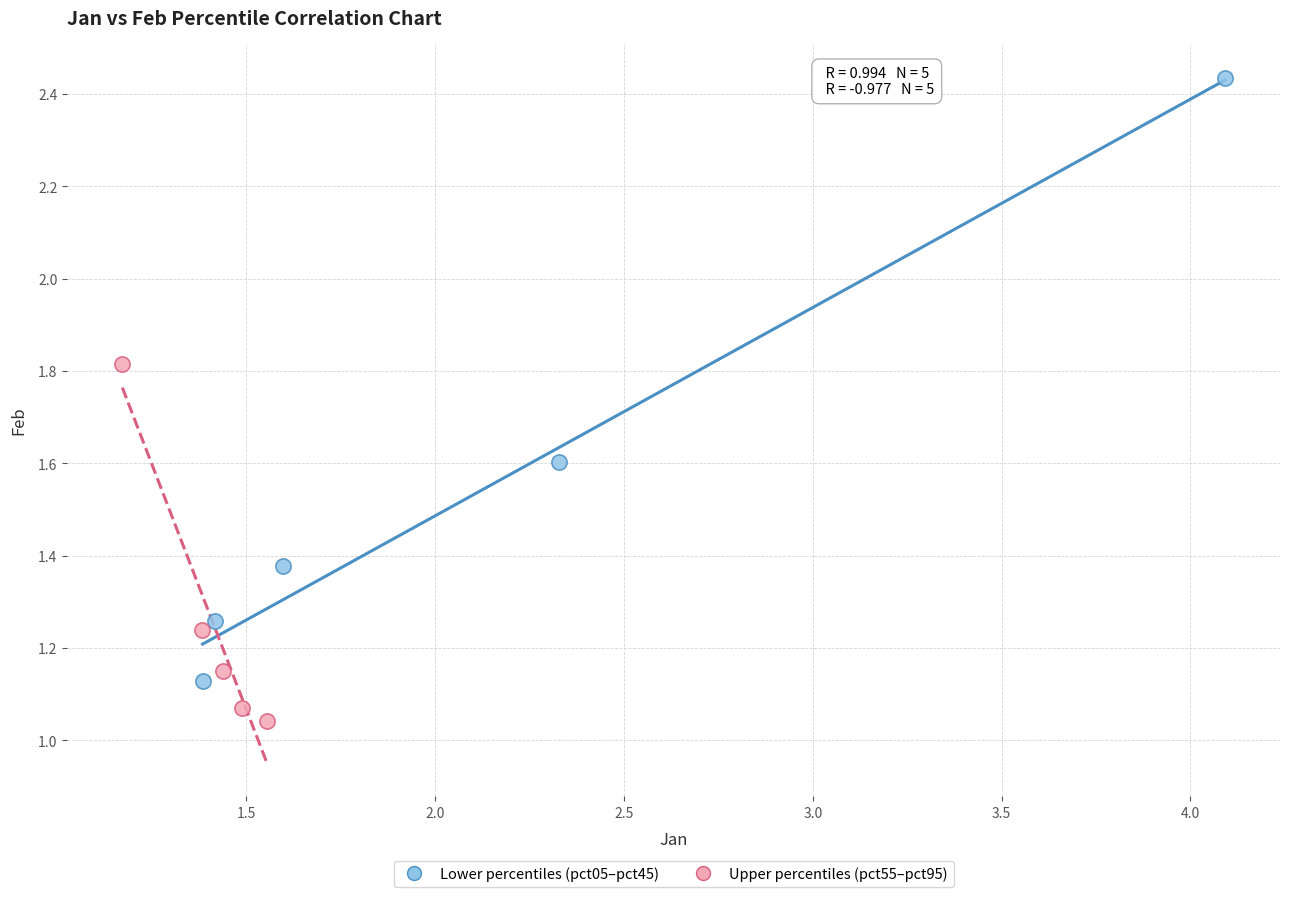

What are all the series names shown in the legend?

Lower percentiles (pct05–pct45), Upper percentiles (pct55–pct95)